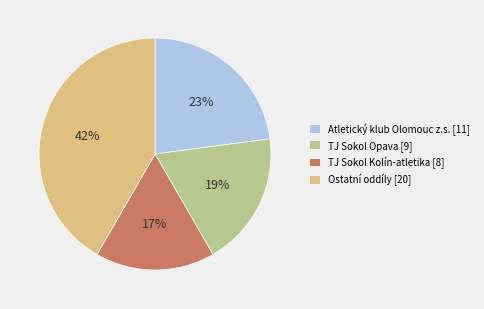

Approximately how many times larger is the value at TJ Sokol Kolín-atletika [8] compared to Atletický klub Olomouc z.s. [11]?

0.7